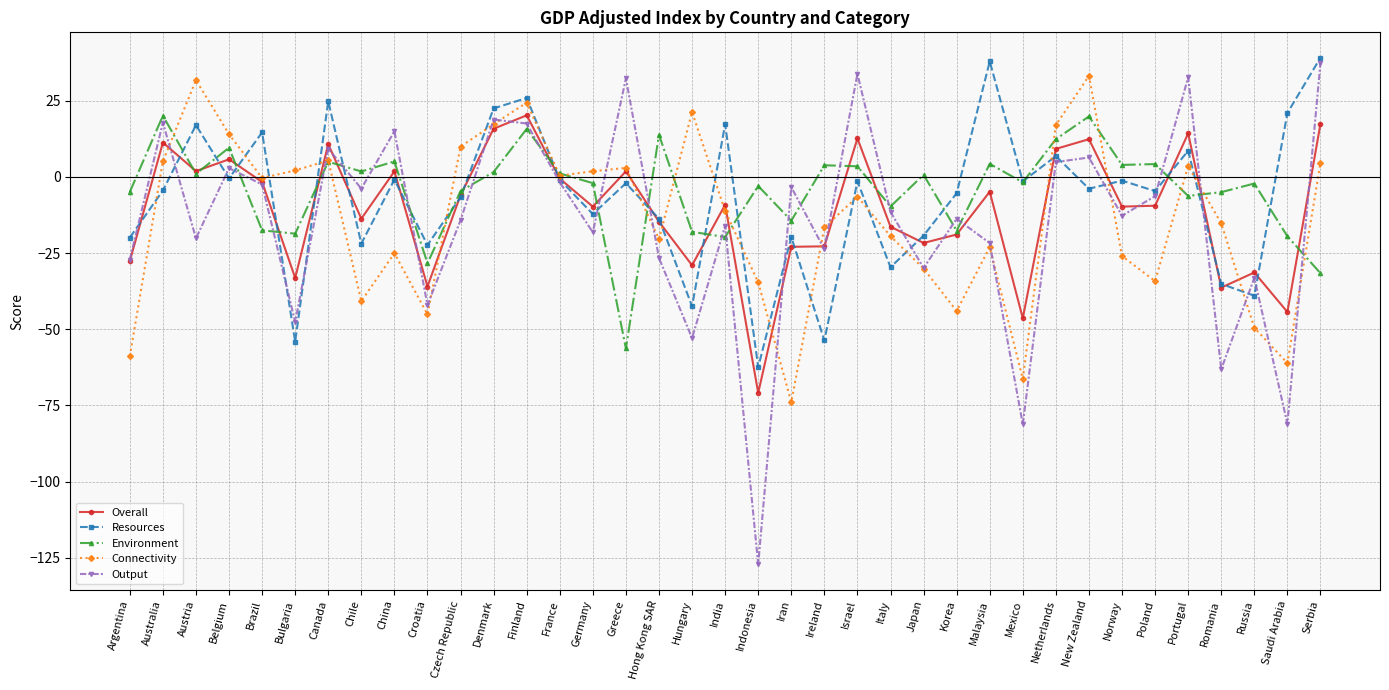

What are all the series names shown in the legend?

Overall, Resources, Environment, Connectivity, Output